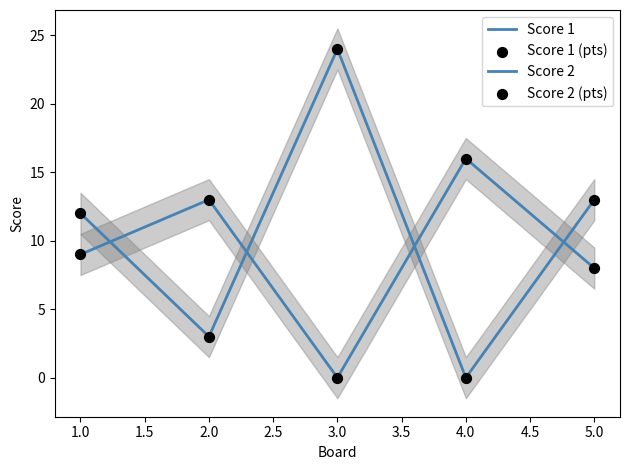

Which series has the largest total across all categories?

Score 1